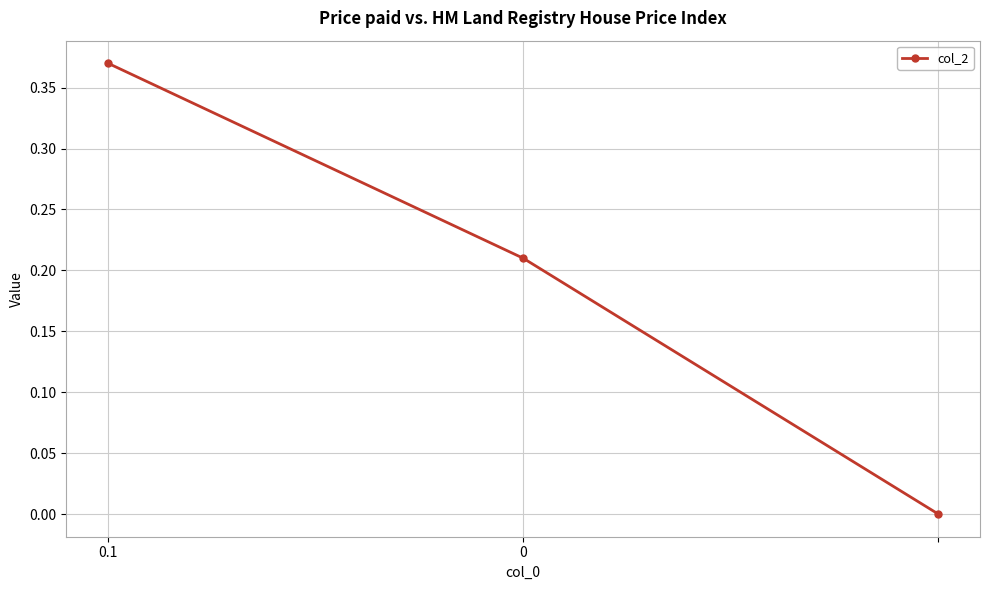

How many values are above zero?

2